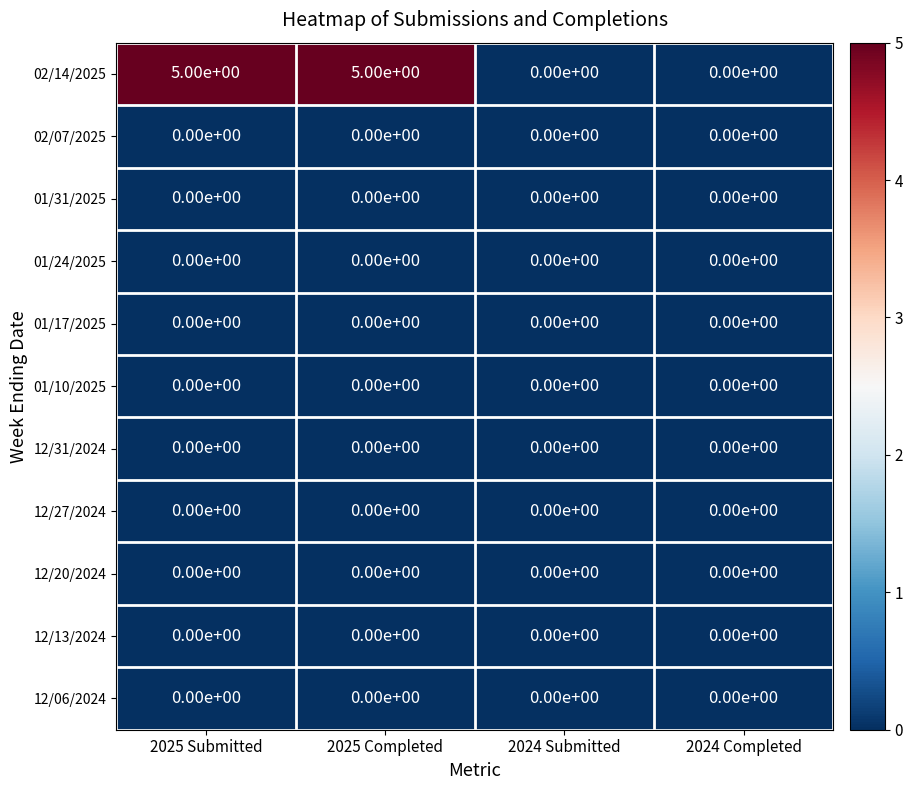

Which series has the widest spread of values?

02/14/2025